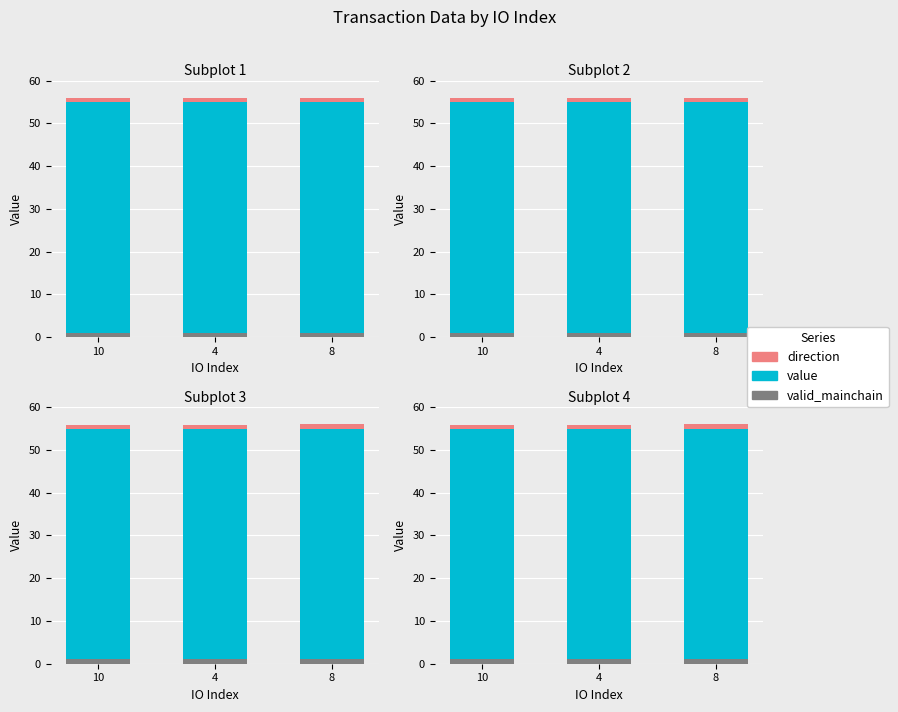

Which series has the largest range (max minus min)?

value